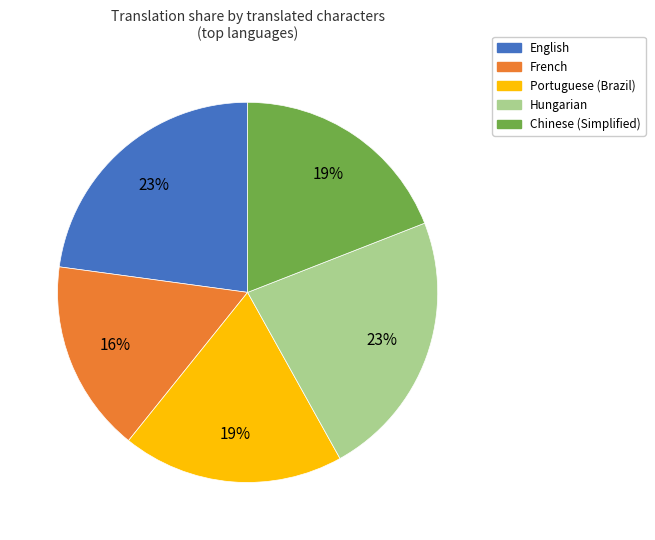

To the nearest percent, what is the combined percentage of Chinese (Simplified) and Hungarian?

42%